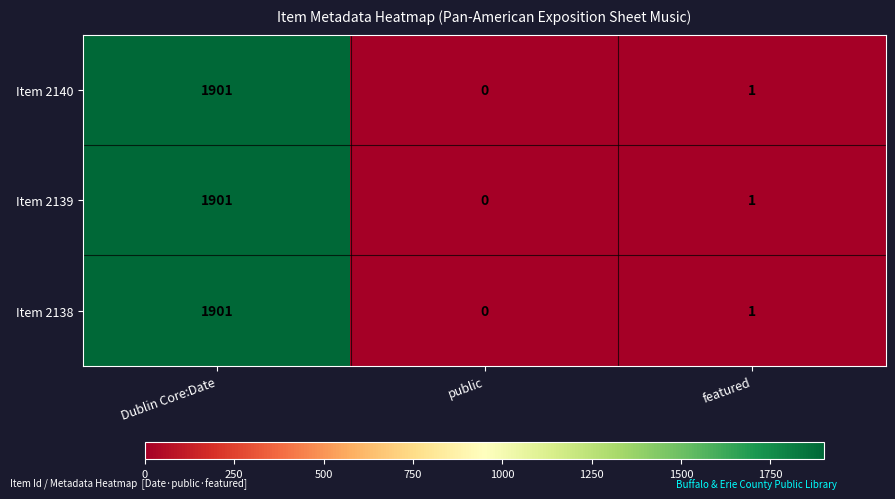

What is the sum of all Item 2138 values?

1902